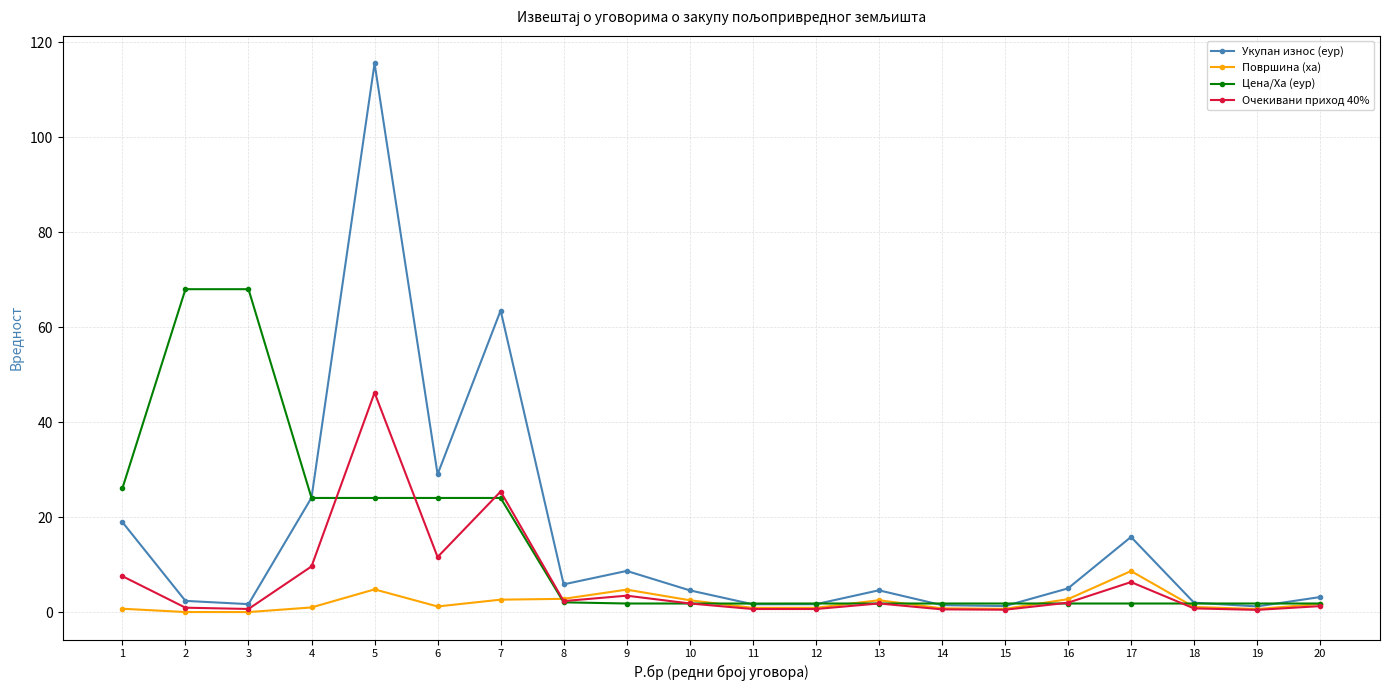

Is the value of Цена/Ха (еур) at 19 greater than the value of Очекивани приход 40% at 17?

No